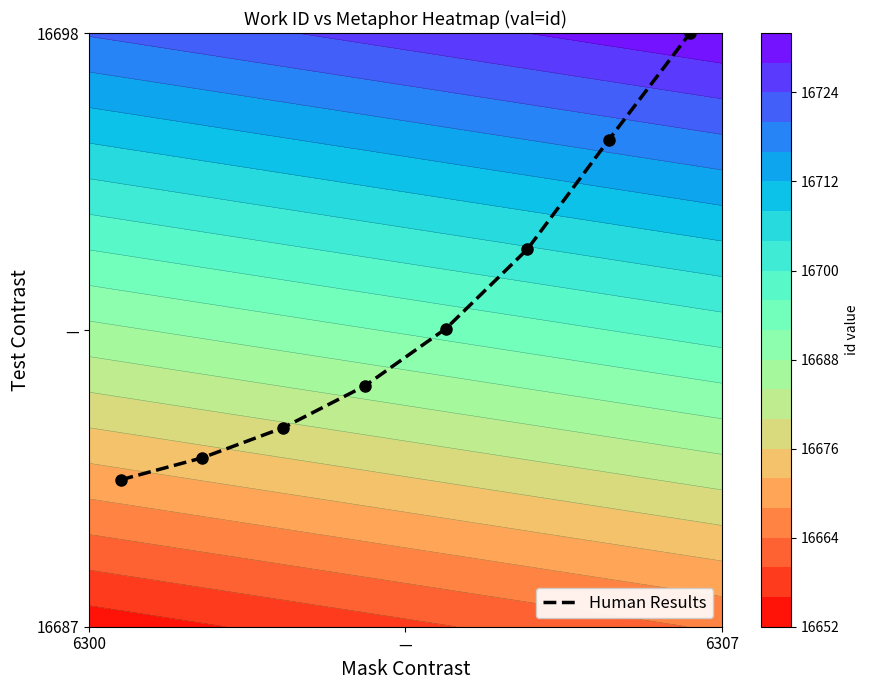

Reading right to left, list all the values displayed in this chart.

1.0	0.8	0.6	0.5	0.4	0.3	0.3	0.2